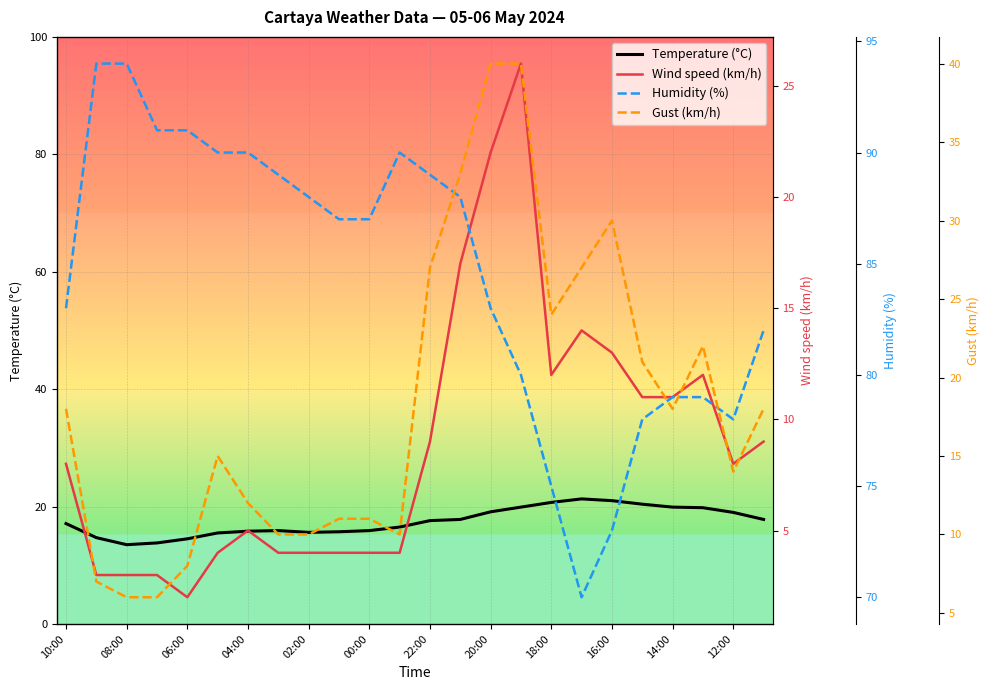

The Temperature (°C) series shows 15.6 at 02:00. True or false?

True